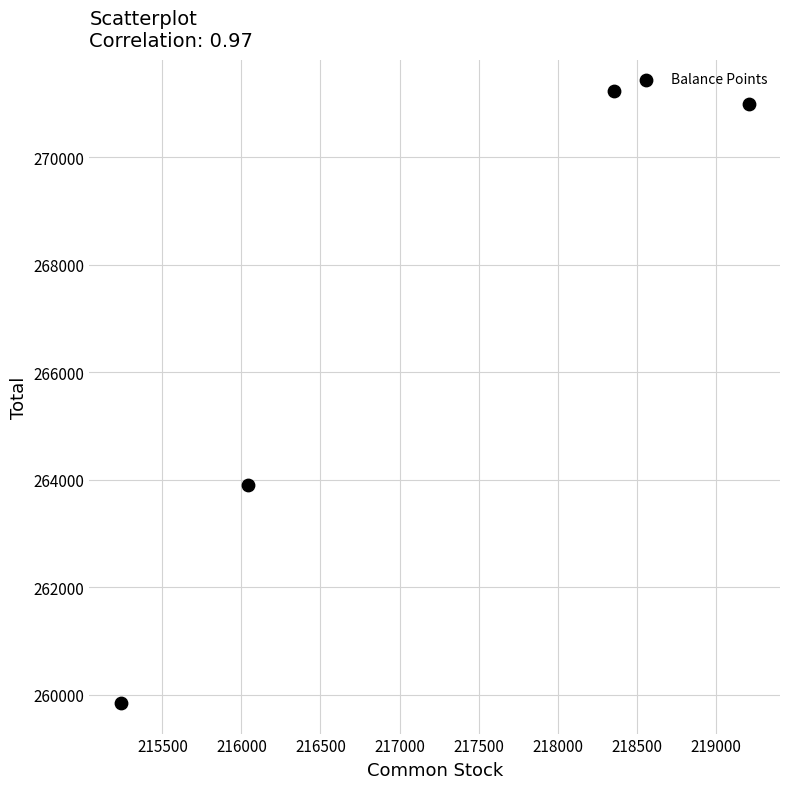

What is the range of X values (max minus min)?

3971